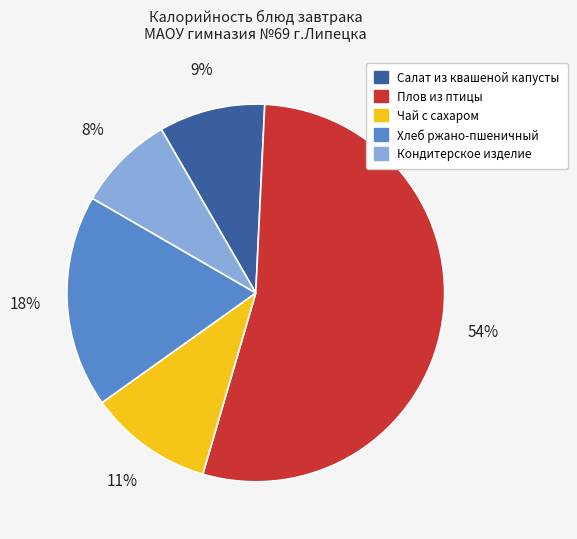

To the nearest percent, what is the combined percentage of Чай с сахаром and Кондитерское изделие?

19%